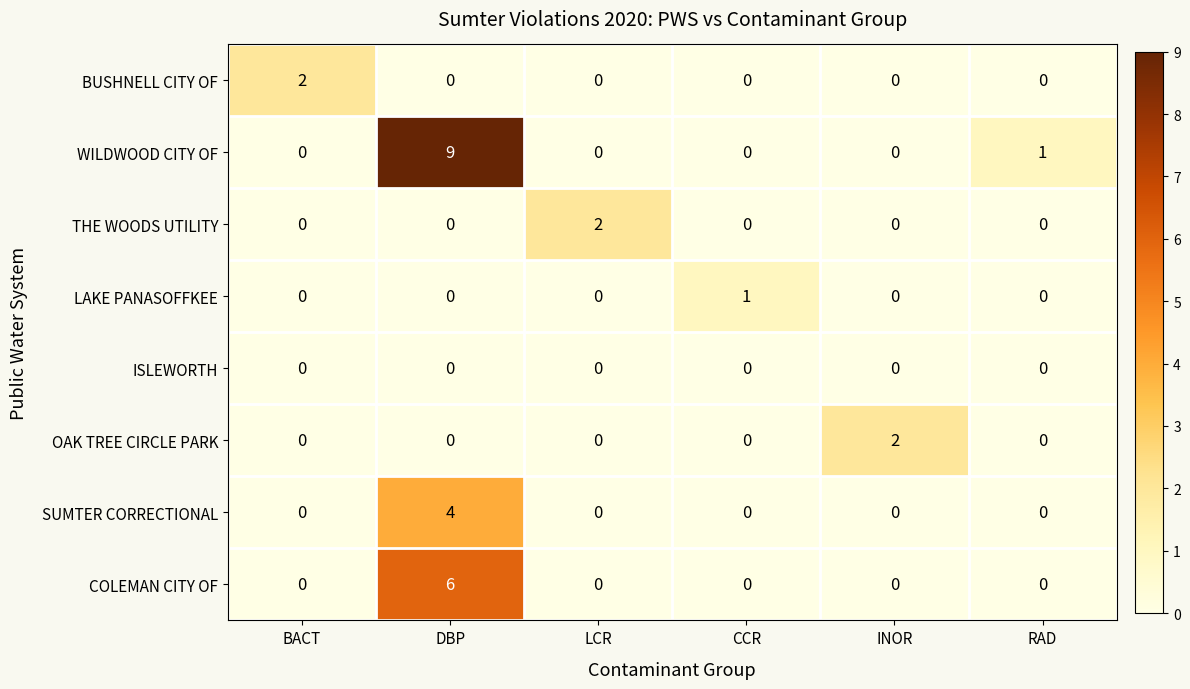

How many data points in LAKE PANASOFFKEE are above 0?

1